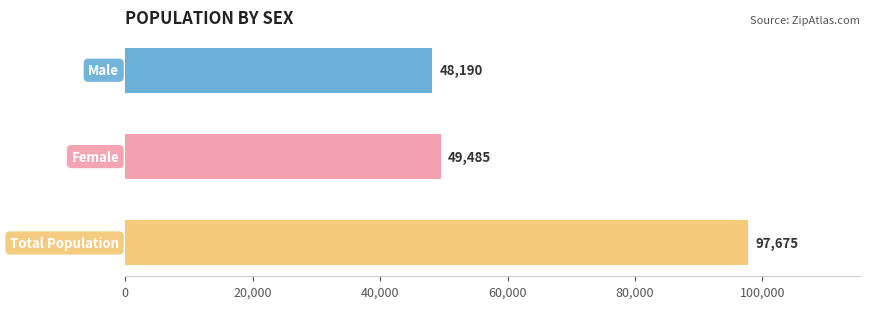

What is the value of the 2nd bar from the top?

49485